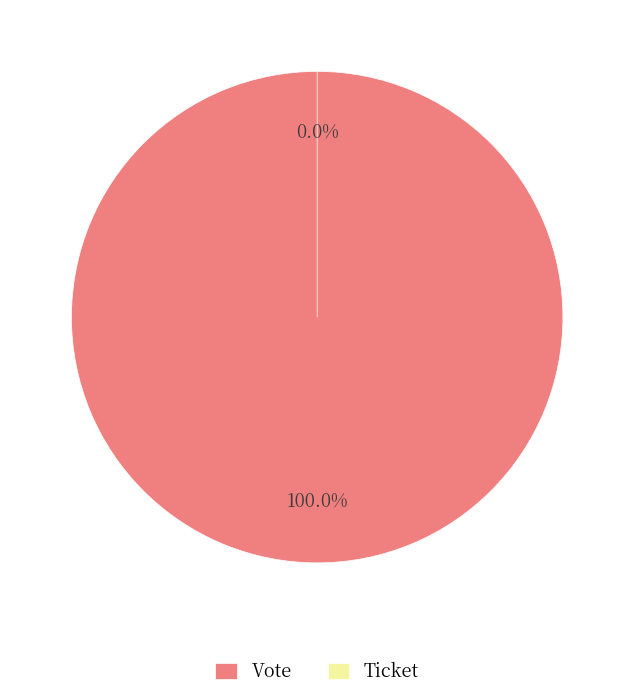

Does Ticket account for over 50% of the chart?

No